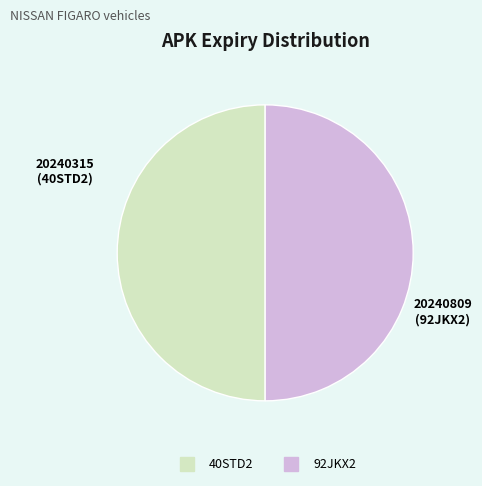

How many slices are in this pie chart?

2